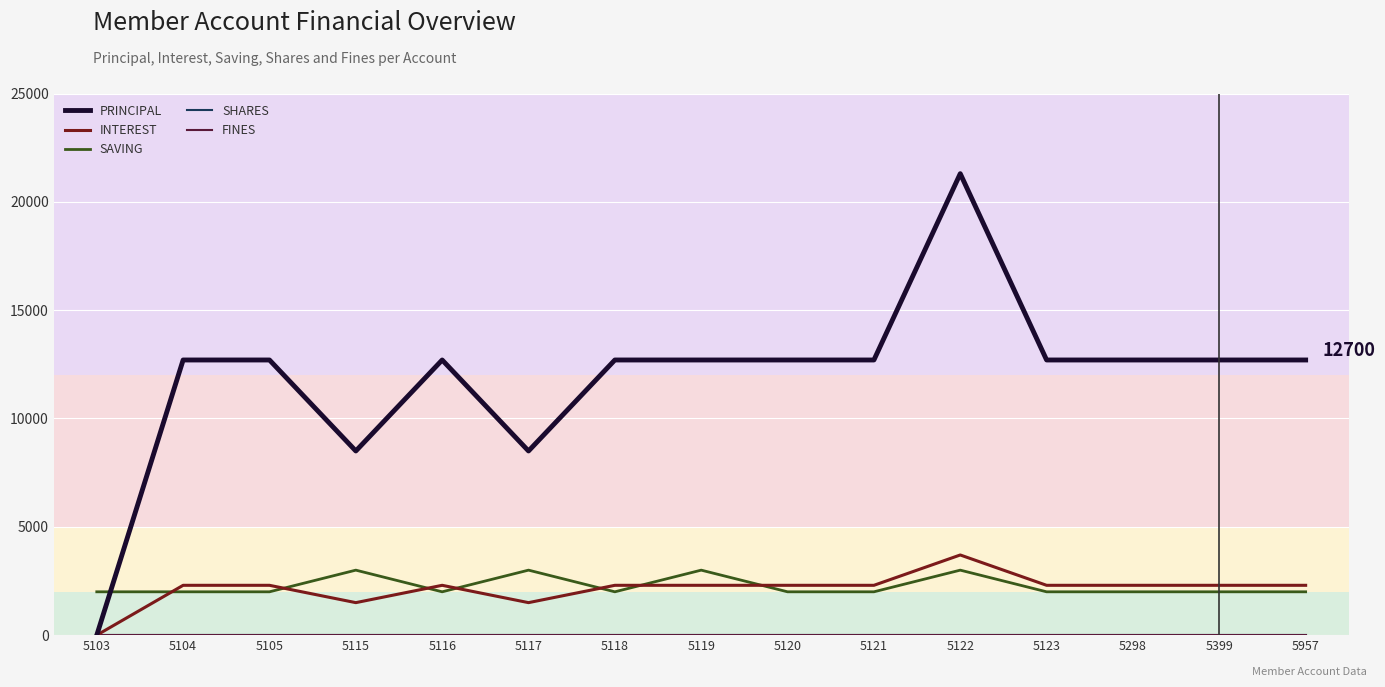

True or false: SHARES and PRINCIPAL intersect in this chart.

False